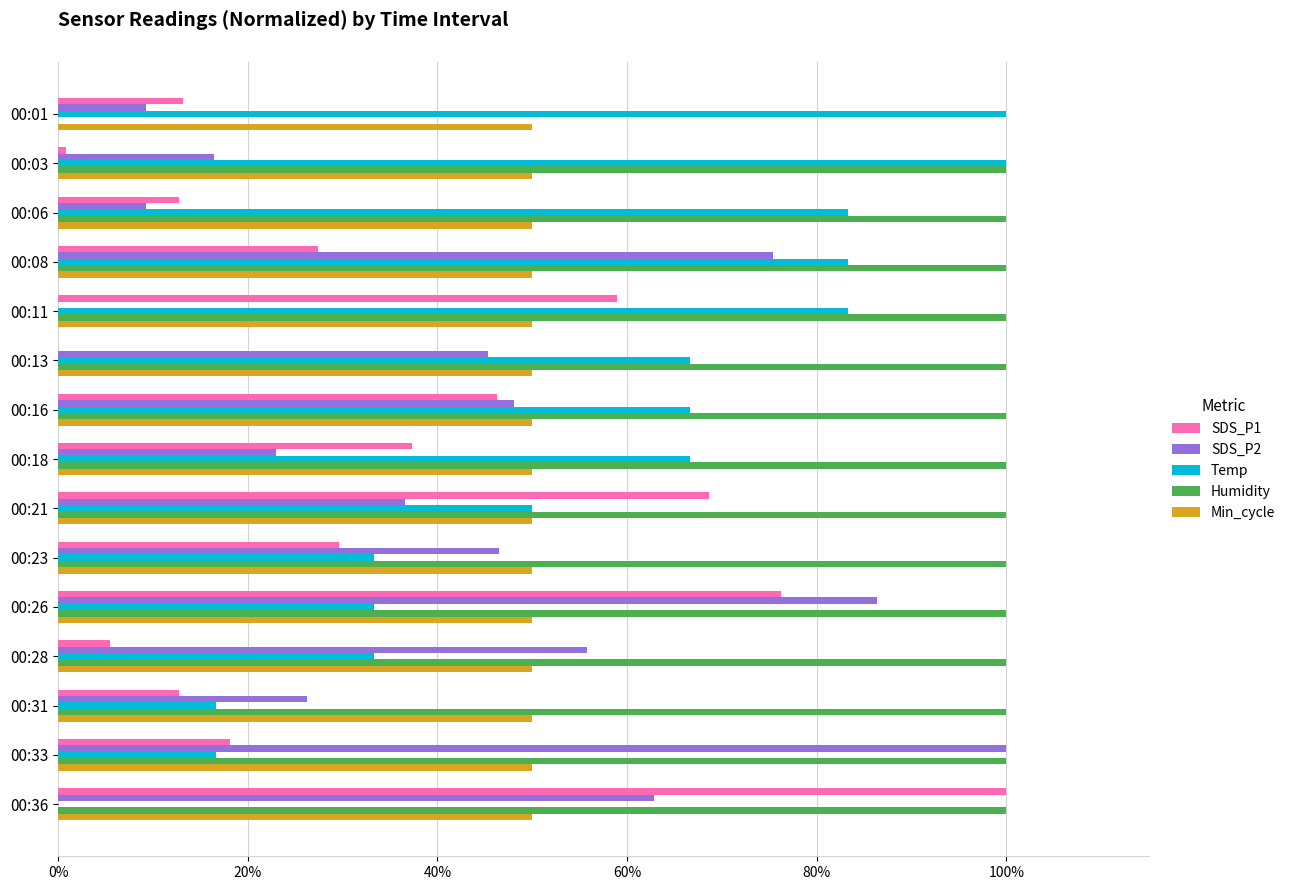

What is the sum of all Temp values?

833.3